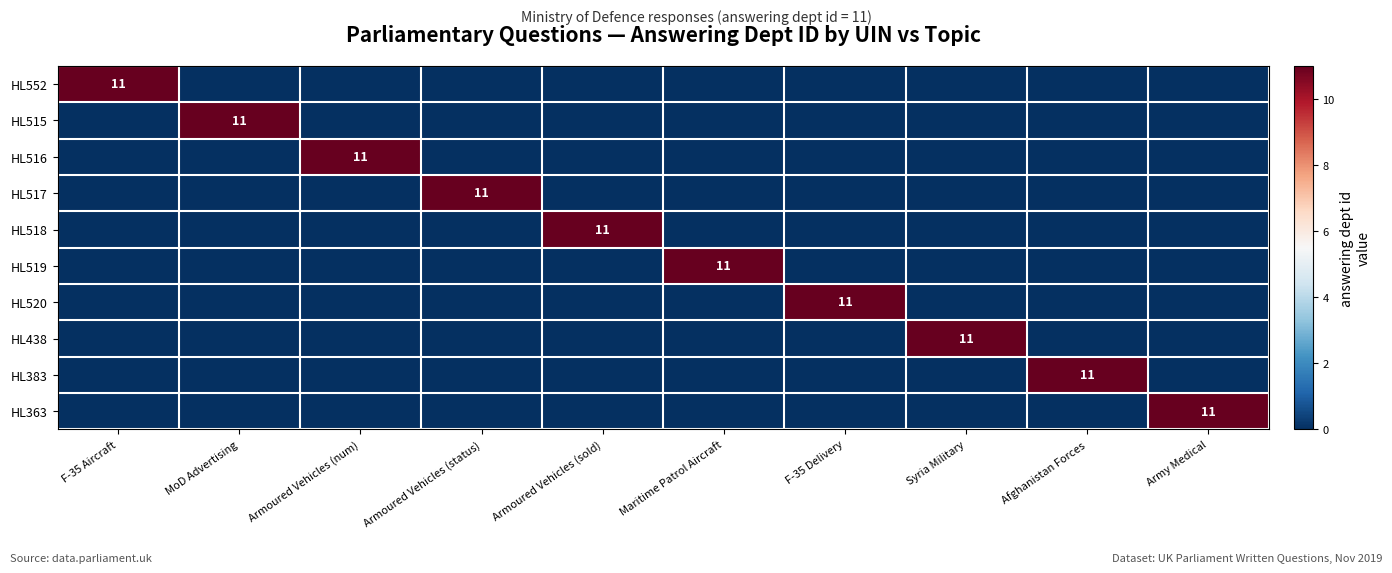

The HL518 series shows 3 at Armoured Vehicles (sold). True or false?

False